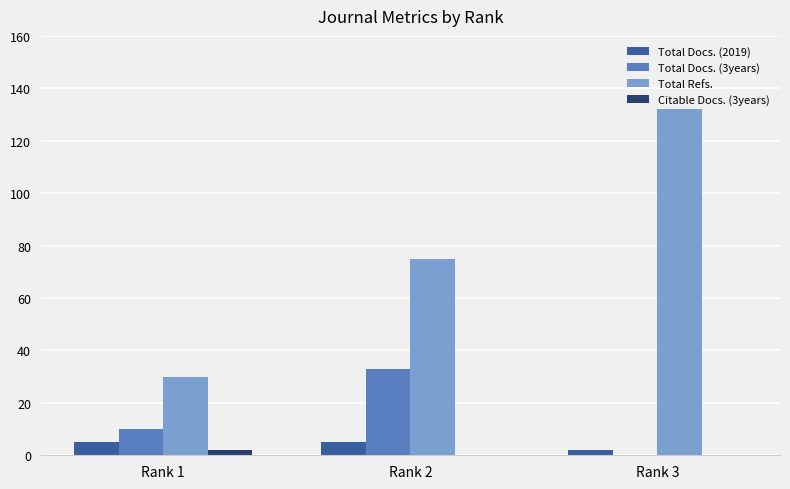

What is the maximum value shown in the chart?

132